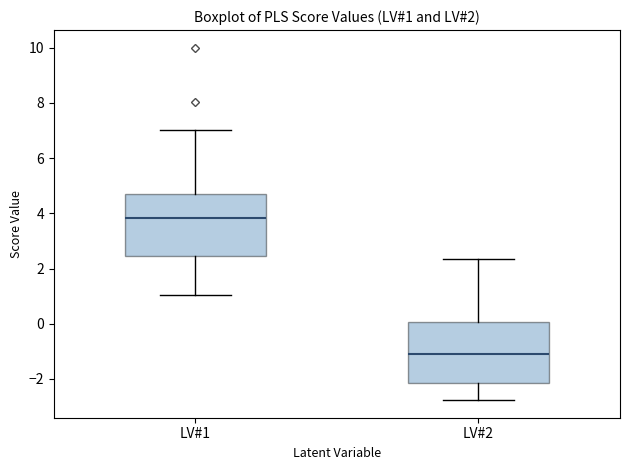

Which box has the lowest median line?

LV#2